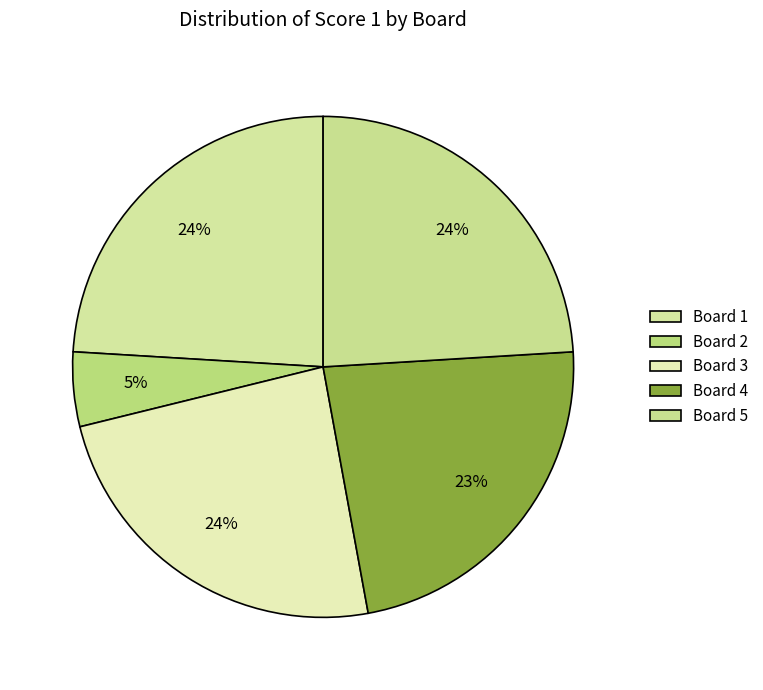

Rank the categories by value from lowest to highest.

Board 2, Board 4, Board 1, Board 3, Board 5